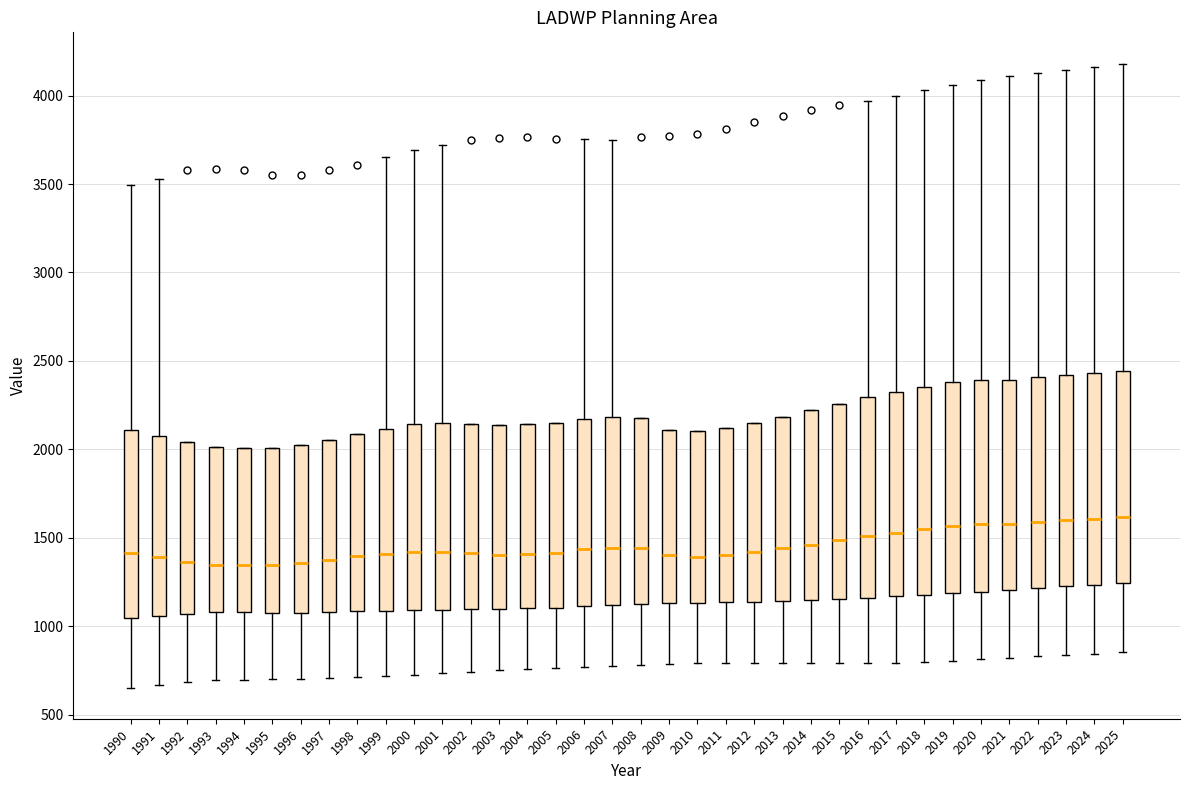

Reading left to right, transcribe this box plot: for each box, give where its median line is, the range the box spans, and where its two whiskers end, as read against the y-axis. The values are not printed on the chart, so give them approximately, as read against the axis.

1990: median 1400, box 1050 to 2100, whiskers 650 to 3500
1991: median 1400, box 1050 to 2100, whiskers 650 to 3550
1992: median 1350, box 1050 to 2050, whiskers 700 to 2050
1993: median 1350, box 1100 to 2000, whiskers 700 to 2000
1994: median 1350, box 1100 to 2000, whiskers 700 to 2000
1995: median 1350, box 1100 to 2000, whiskers 700 to 2000
1996: median 1350, box 1100 to 2000, whiskers 700 to 2000
1997: median 1350, box 1100 to 2050, whiskers 700 to 2050
1998: median 1400, box 1100 to 2100, whiskers 700 to 2100
1999: median 1400, box 1100 to 2100, whiskers 700 to 3650
2000: median 1400, box 1100 to 2150, whiskers 750 to 3700
2001: median 1400, box 1100 to 2150, whiskers 750 to 3700
2002: median 1400, box 1100 to 2150, whiskers 750 to 2150
2003: median 1400, box 1100 to 2150, whiskers 750 to 2150
2004: median 1400, box 1100 to 2150, whiskers 750 to 2150
2005: median 1400, box 1100 to 2150, whiskers 750 to 2150
2006: median 1450, box 1100 to 2150, whiskers 750 to 3750
2007: median 1450, box 1100 to 2200, whiskers 800 to 3750
2008: median 1450, box 1150 to 2200, whiskers 800 to 2200
2009: median 1400, box 1150 to 2100, whiskers 800 to 2100
2010: median 1400, box 1150 to 2100, whiskers 800 to 2100
2011: median 1400, box 1150 to 2100, whiskers 800 to 2100
2012: median 1400, box 1150 to 2150, whiskers 800 to 2150
2013: median 1450, box 1150 to 2200, whiskers 800 to 2200
2014: median 1450, box 1150 to 2200, whiskers 800 to 2200
2015: median 1500, box 1150 to 2250, whiskers 800 to 2250
2016: median 1500, box 1150 to 2300, whiskers 800 to 3950
2017: median 1550, box 1150 to 2300, whiskers 800 to 4000
2018: median 1550, box 1200 to 2350, whiskers 800 to 4050
2019: median 1550, box 1200 to 2400, whiskers 800 to 4050
2020: median 1600, box 1200 to 2400, whiskers 800 to 4100
2021: median 1600, box 1200 to 2400, whiskers 800 to 4100
2022: median 1600, box 1200 to 2400, whiskers 850 to 4150
2023: median 1600, box 1200 to 2400, whiskers 850 to 4150
2024: median 1600, box 1250 to 2450, whiskers 850 to 4150
2025: median 1600, box 1250 to 2450, whiskers 850 to 4200